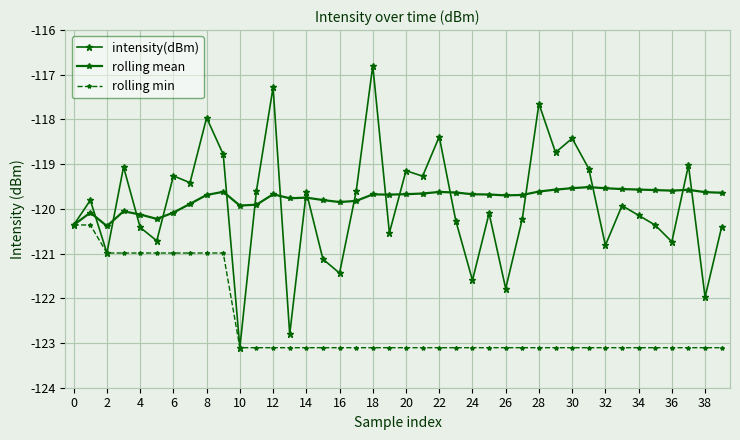

Does the chart have visible grid lines?

Yes